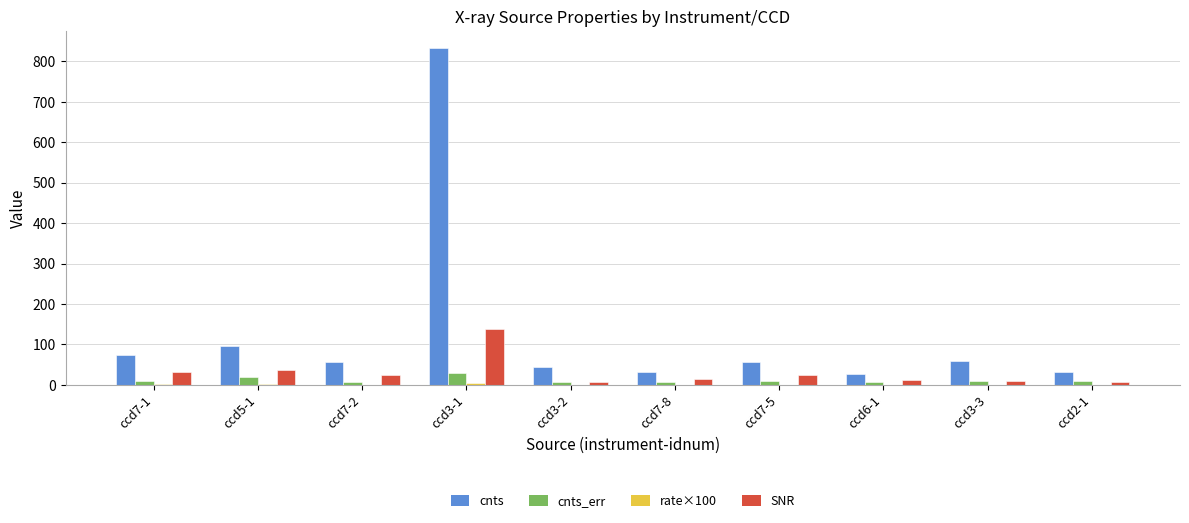

Where is cnts nearest to the value 430?

ccd5-1